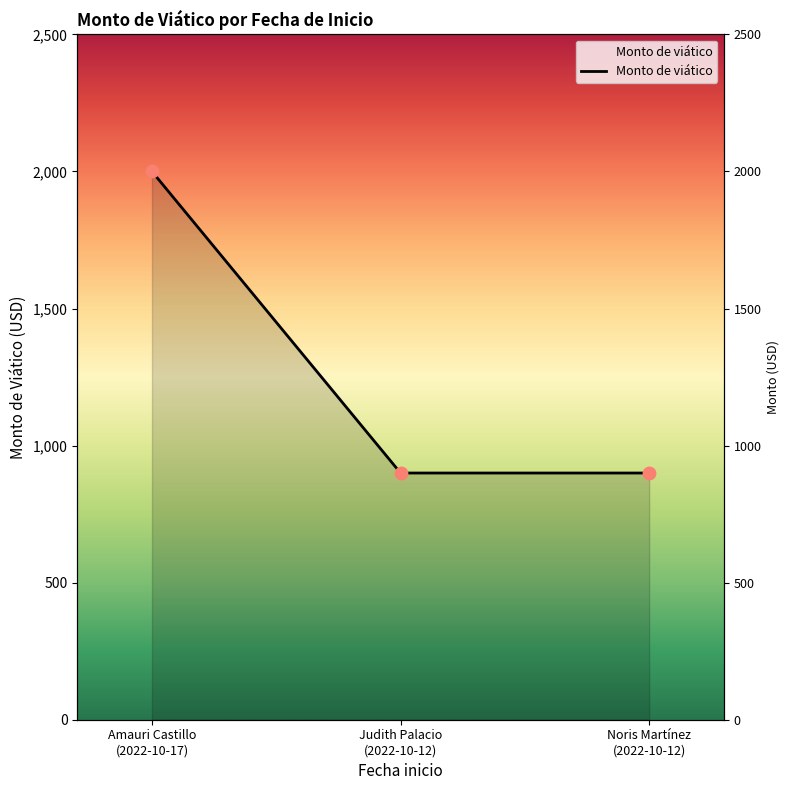

Approximately how many times larger is the value at Amauri Castillo (2022-10-17) compared to Judith Palacio (2022-10-12)?

2.2